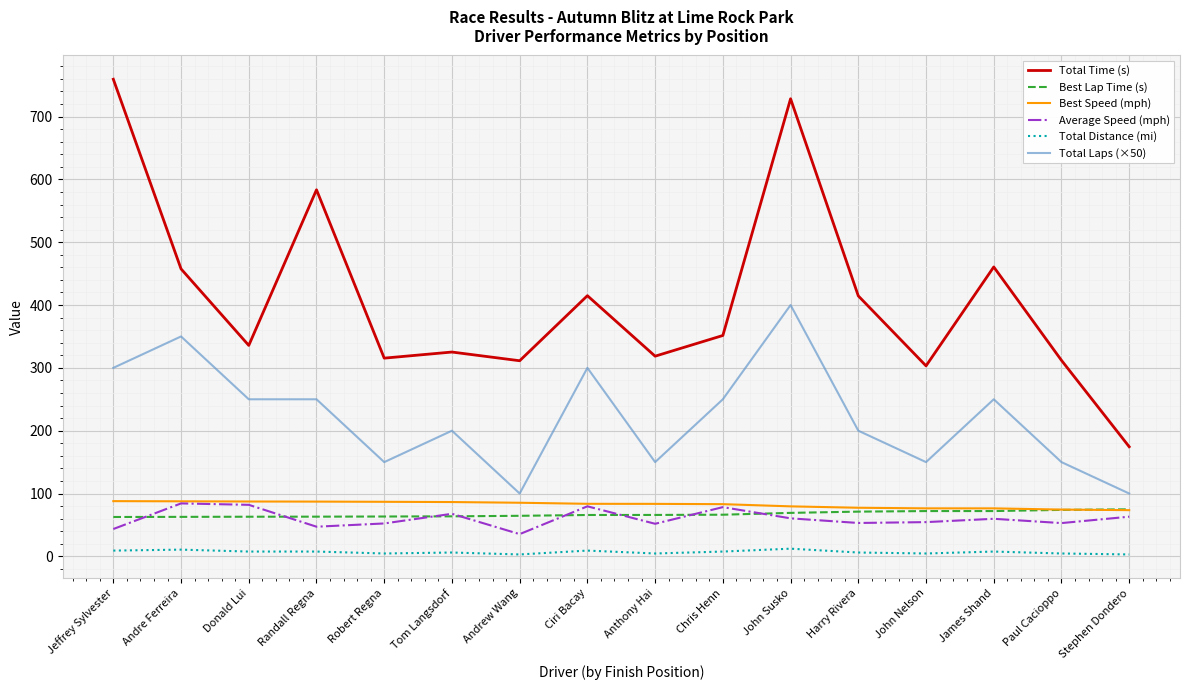

Is the value of Total Laps (×50) at Andre Ferreira greater than the value of Best Lap Time (s) at Chris Henn?

Yes